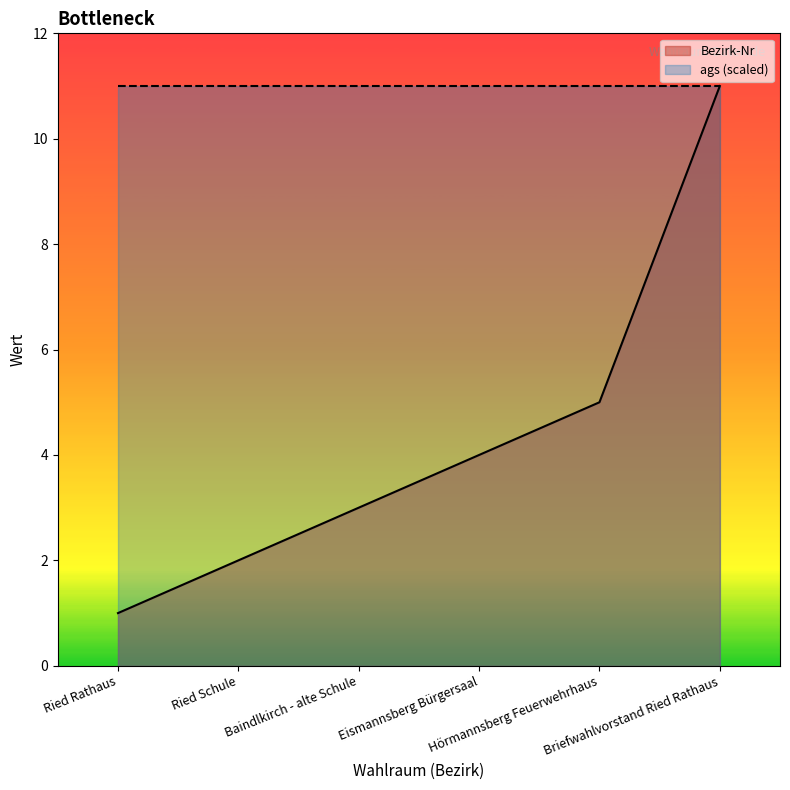

Reading right to left, transcribe all the data shown in this chart.

Briefwahlvorstand Ried Rathaus=11	Hörmannsberg Feuerwehrhaus=5	Eismannsberg Bürgersaal=4	Baindlkirch - alte Schule=3	Ried Schule=2	Ried Rathaus=1